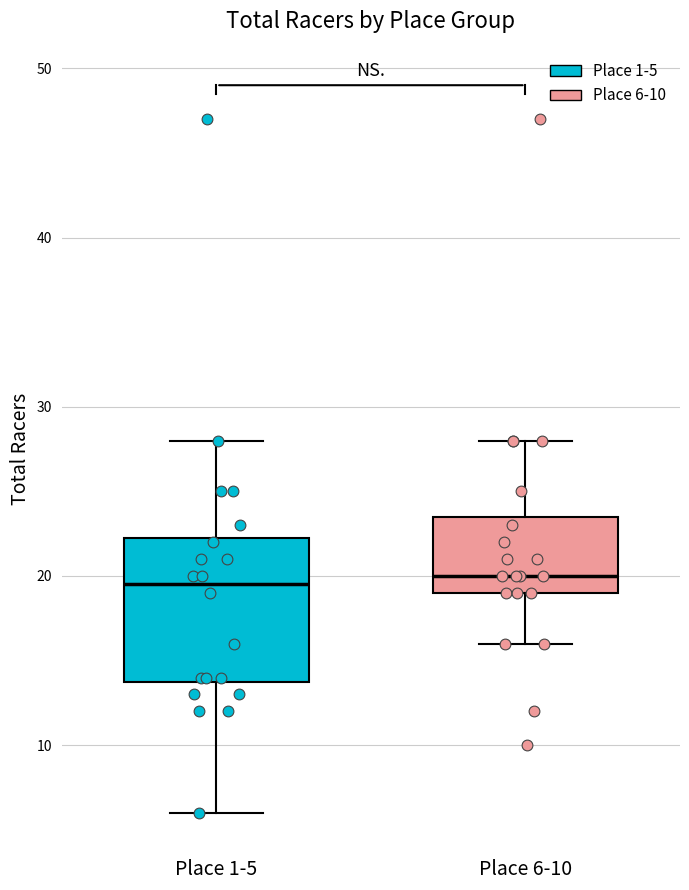

Comparing the boxes themselves (not the whiskers), which one is the tallest?

Place 1-5